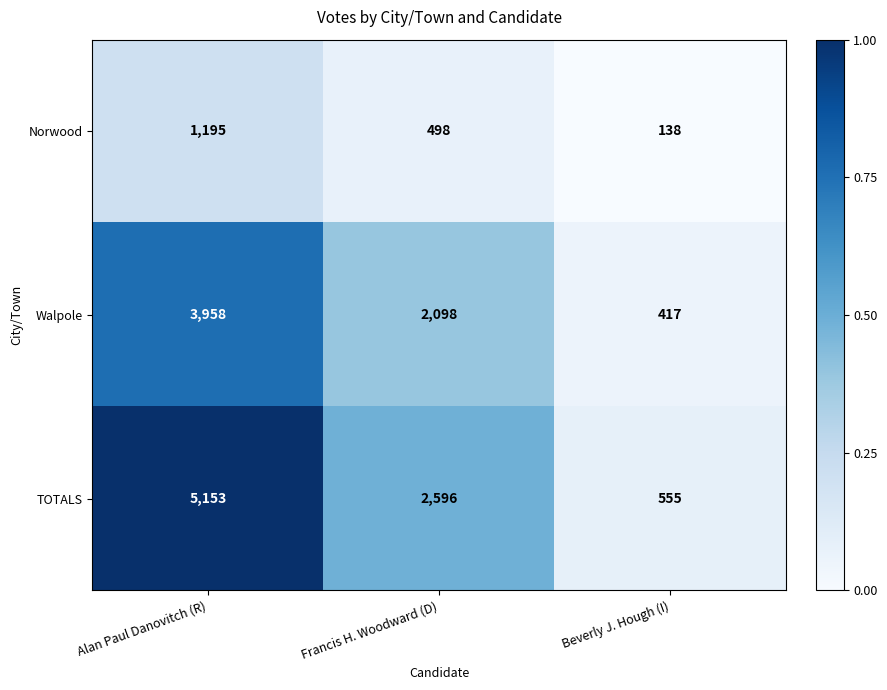

What is the difference between the Norwood values at Alan Paul Danovitch (R) and Beverly J. Hough (I)?

1057